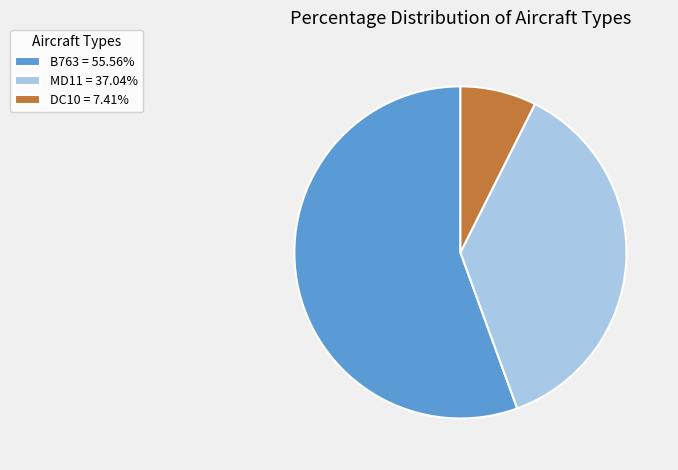

Combined, do DC10 = 7.41% and B763 = 55.56% account for over 50%?

Yes